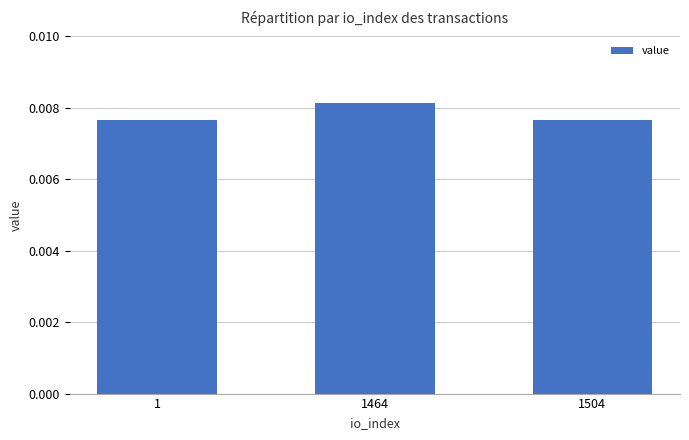

Which label corresponds to the largest value in the chart?

1464